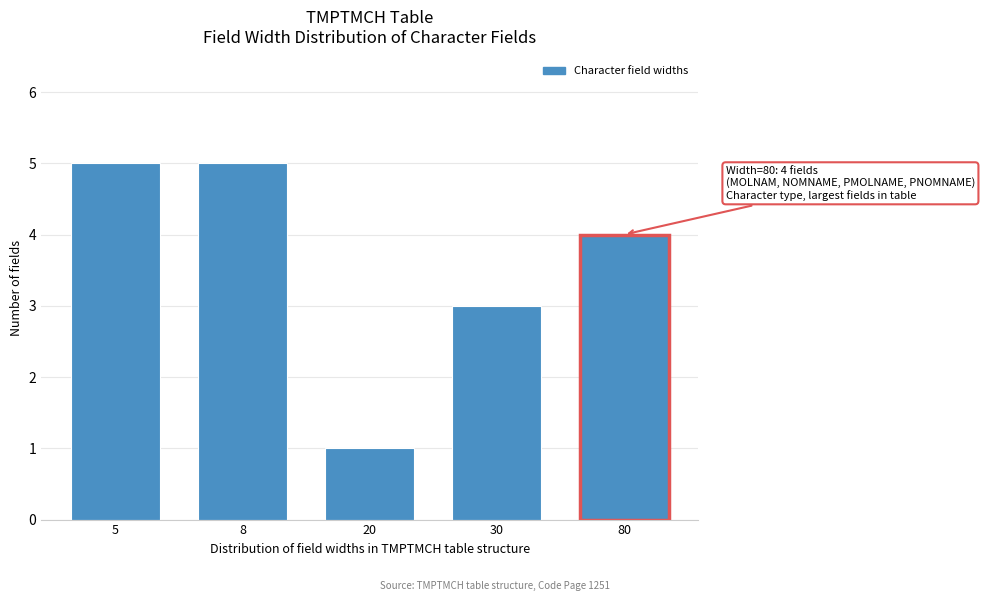

Reading left to right, transcribe all the data shown in this chart.

5=5	8=5	20=1	30=3	80=4